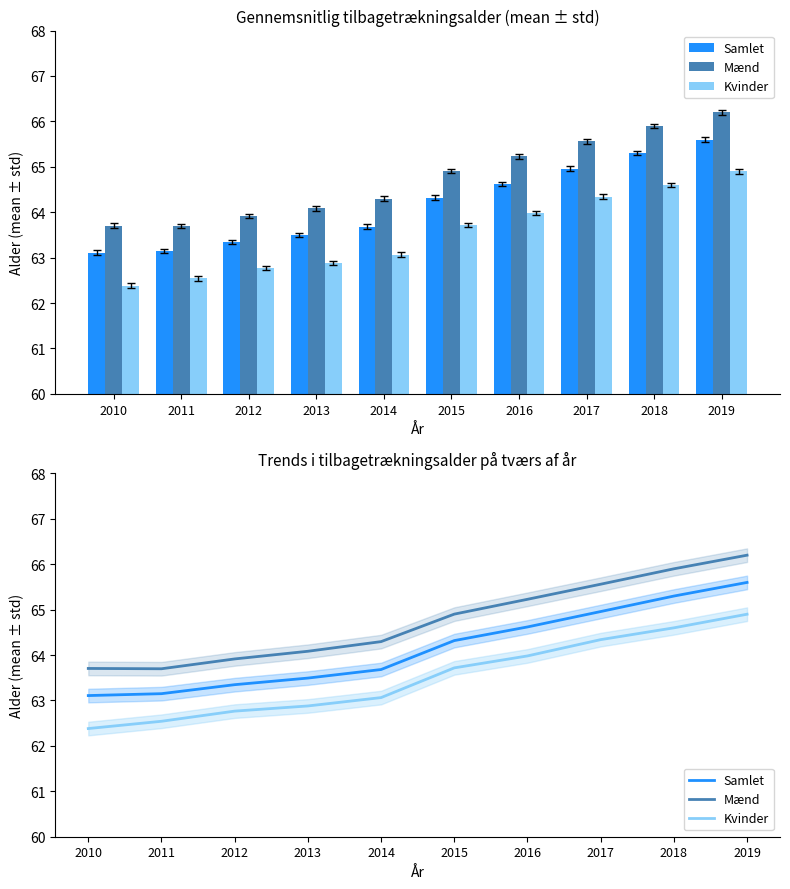

What are all the series names shown in the legend?

Samlet, Mænd, Kvinder